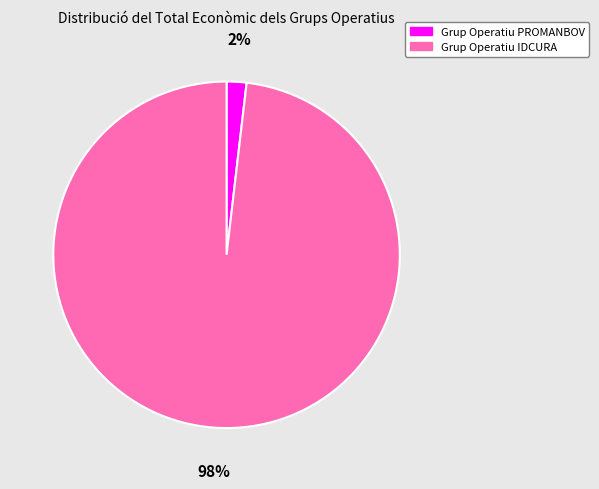

Which has a higher value, Grup Operatiu IDCURA or Grup Operatiu PROMANBOV?

Grup Operatiu IDCURA